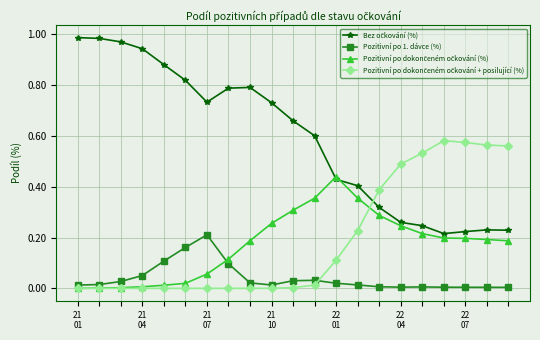

Does the chart have visible grid lines?

Yes